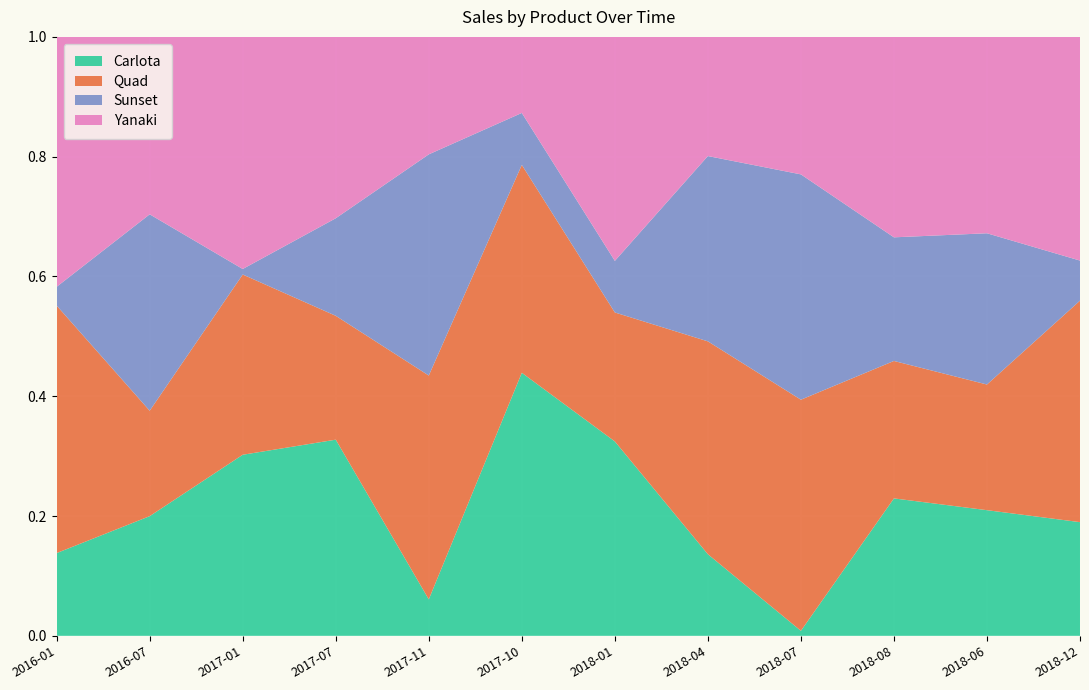

Reading left to right, what are all the values shown in this chart?

Carlota: 2016-01=653.9	2016-07=1003.5	2017-01=1900.5	2017-07=1129.5	2017-11=328.7	2017-10=1865.2	2018-01=1332.8	2018-04=725.2	2018-07=53.2	2018-08=1020.2	2018-06=1558.8	2018-12=1003.5
Quad: 2016-01=1955.3	2016-07=884.2	2017-01=1891.7	2017-07=713.2	2017-11=2017.7	2017-10=1473.9	2018-01=884.2	2018-04=1891.7	2018-07=2453.5	2018-08=1020.2	2018-06=1558.8	2018-12=1955.3
Sunset: 2016-01=148.6	2016-07=1646.8	2017-01=58.0	2017-07=561.6	2017-11=1993.9	2017-10=368.5	2018-01=353.7	2018-04=1646.8	2018-07=2391.9	2018-08=917.7	2018-06=1876.3	2018-12=353.7
Yanaki: 2016-01=1974.5	2016-07=1487.8	2017-01=2436.1	2017-07=1044.4	2017-11=1059.0	2017-10=539.2	2018-01=1535.7	2018-04=1059.0	2018-07=1459.5	2018-08=1487.8	2018-06=2436.1	2018-12=1974.5